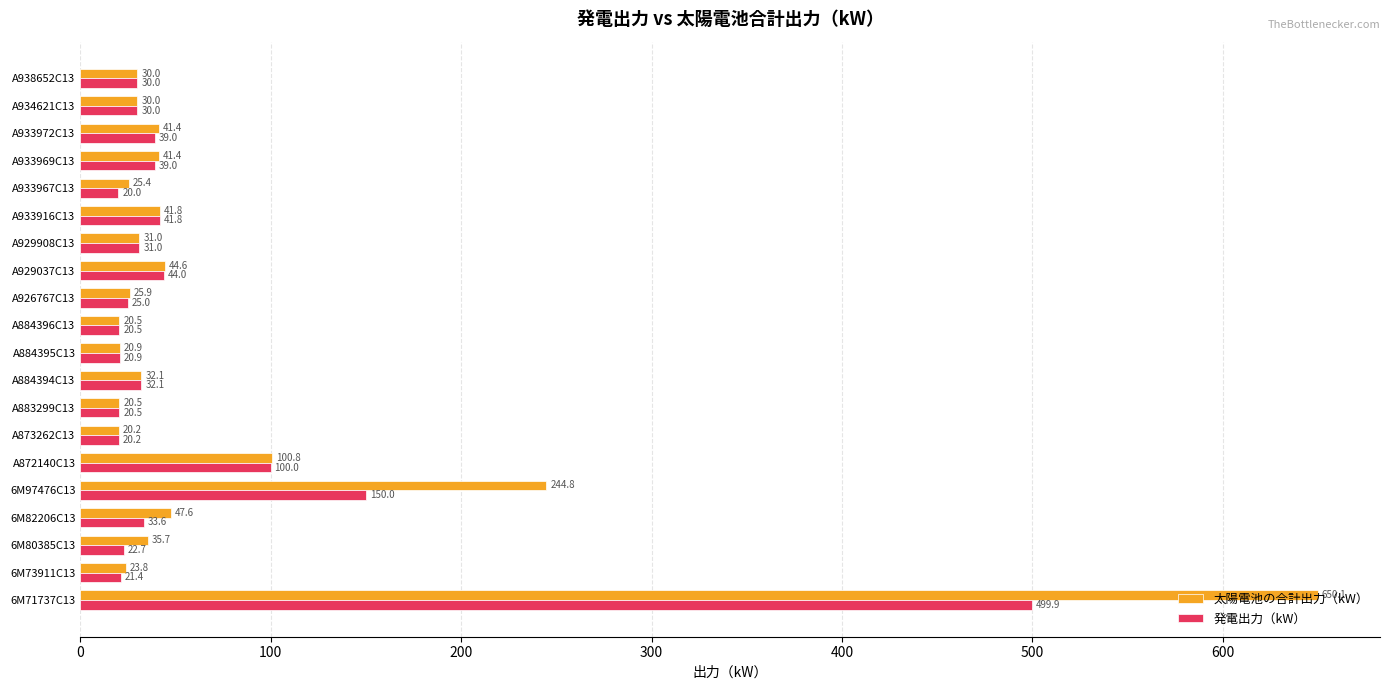

How many series are shown in this chart?

2